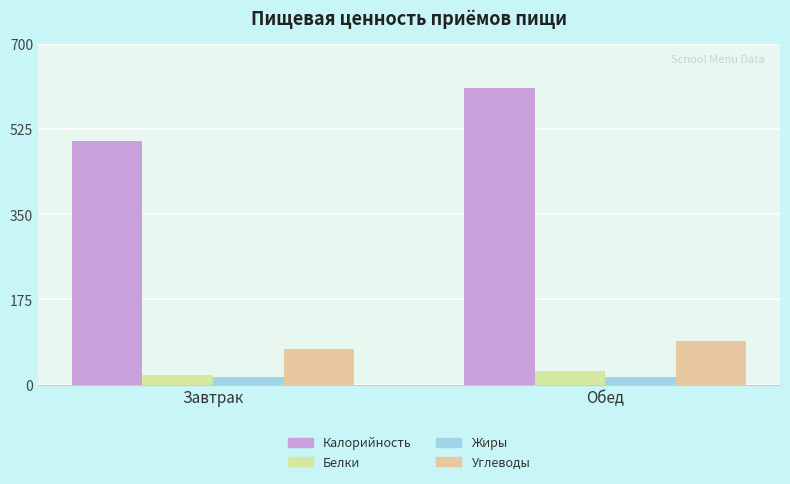

Reading right to left, transcribe all the data shown in this chart.

Калорийность: Обед=609.5	Завтрак=500.4
Белки: Обед=27.1	Завтрак=19.9
Жиры: Обед=15.1	Завтрак=14.7
Углеводы: Обед=90.1	Завтрак=73.1